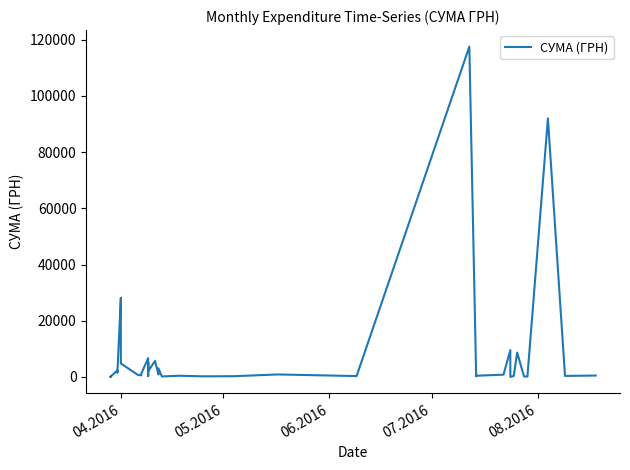

Is this an area chart (filled region under the line)?

No